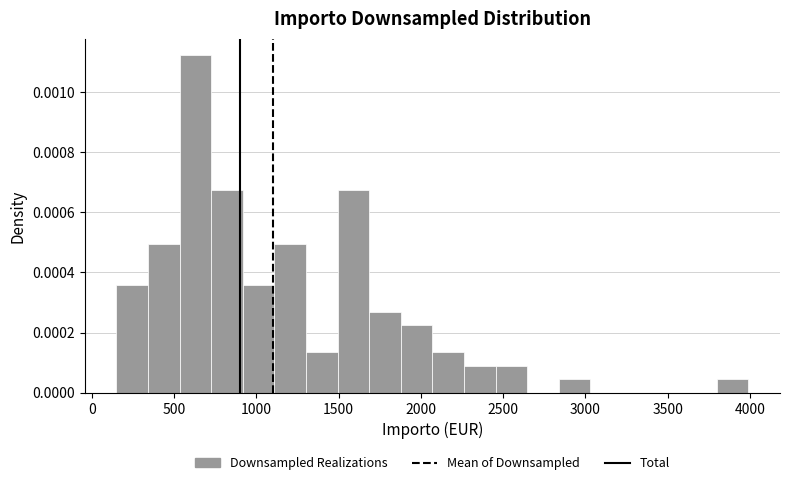

Read against the x-axis, roughly where is the centre of the tallest bar?

650